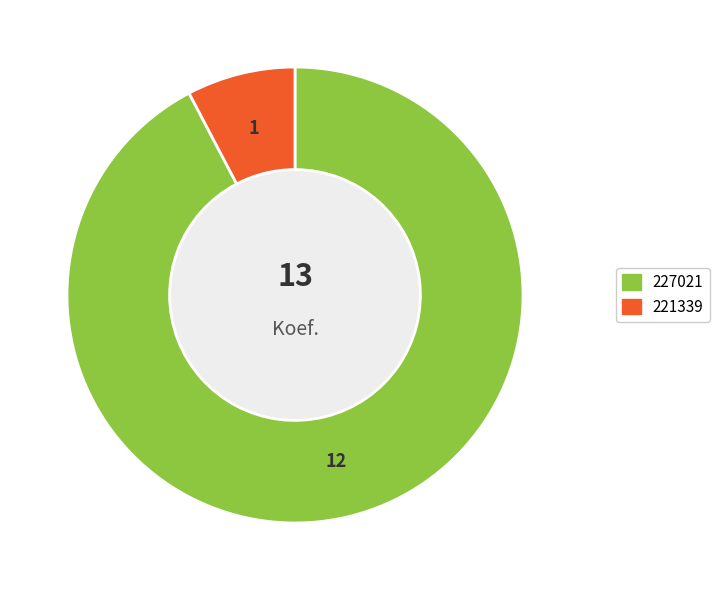

What is the smallest slice in the pie chart?

221339